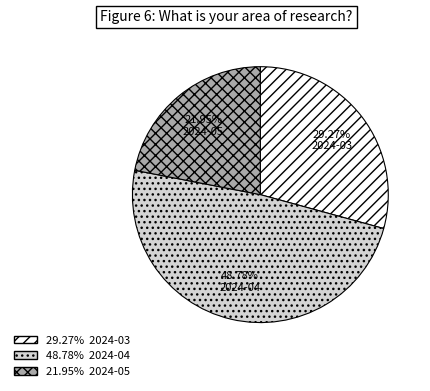

To the nearest percent, what is the difference between the largest and smallest slice percentages?

27%